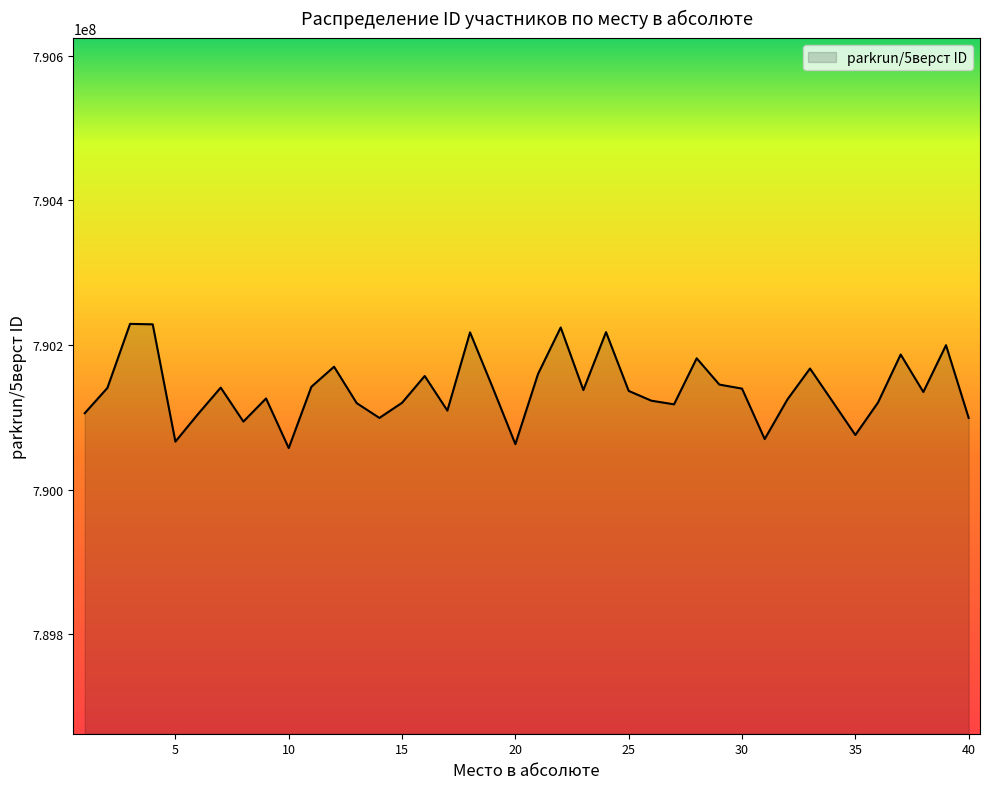

What is the maximum value shown in the chart?

790229222